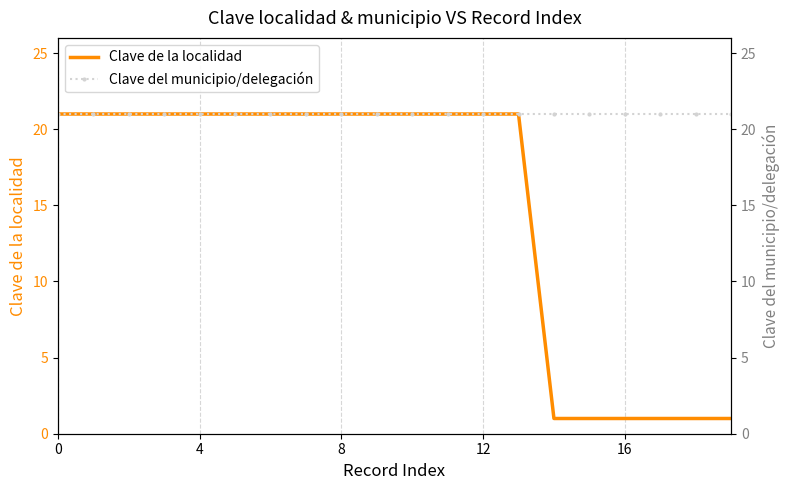

Which category has the lowest value across all series?

14